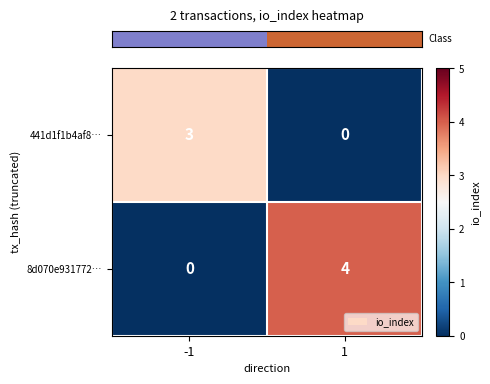

Is the value of 8d070e931772… at 1 greater than the value of 441d1f1b4af8… at 1?

Yes